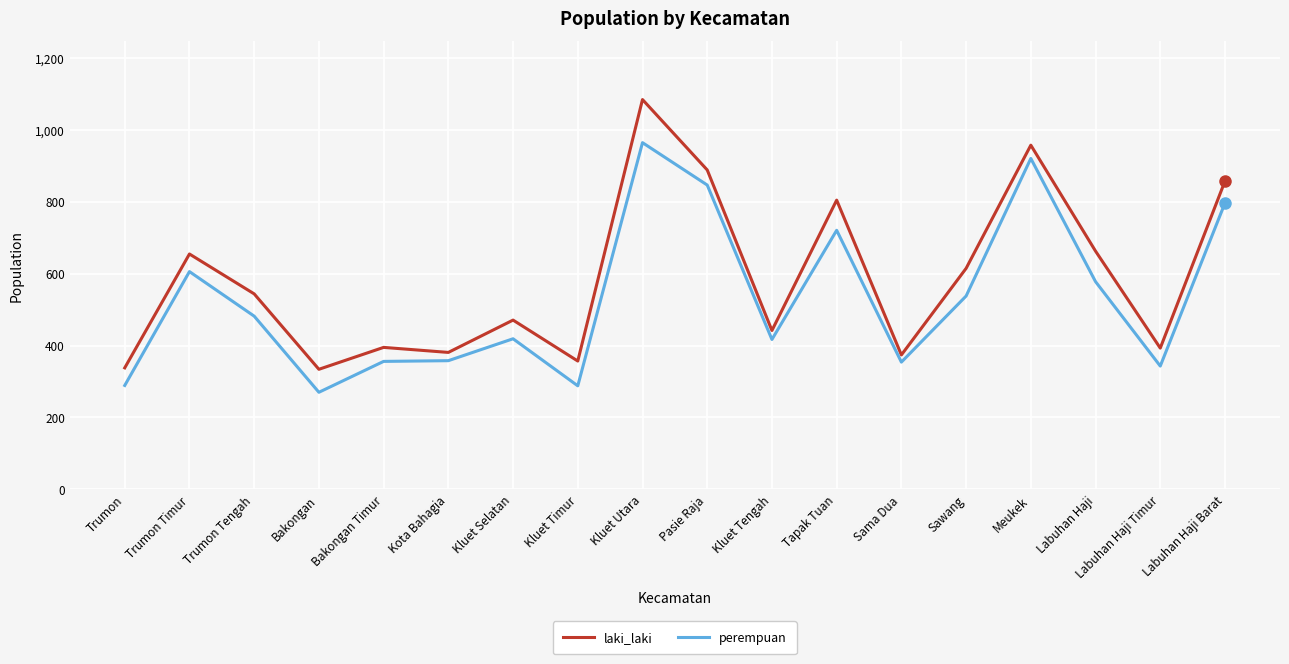

Does the chart have visible grid lines?

Yes